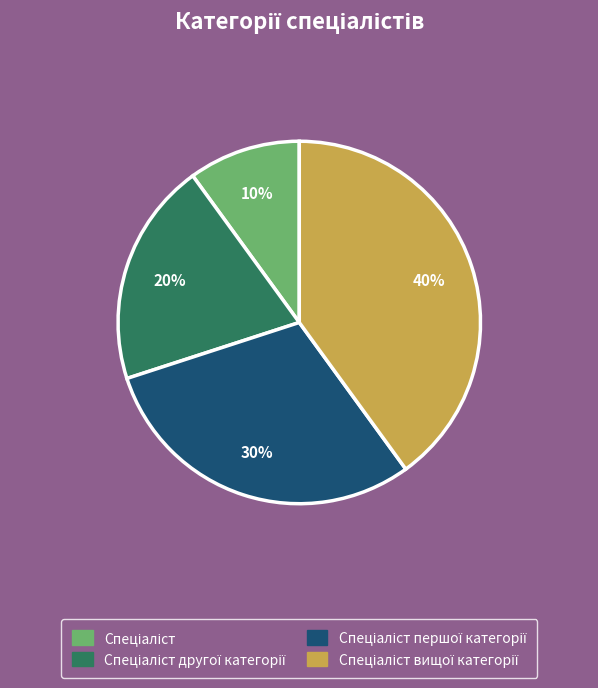

Count the number of slices in the pie.

4